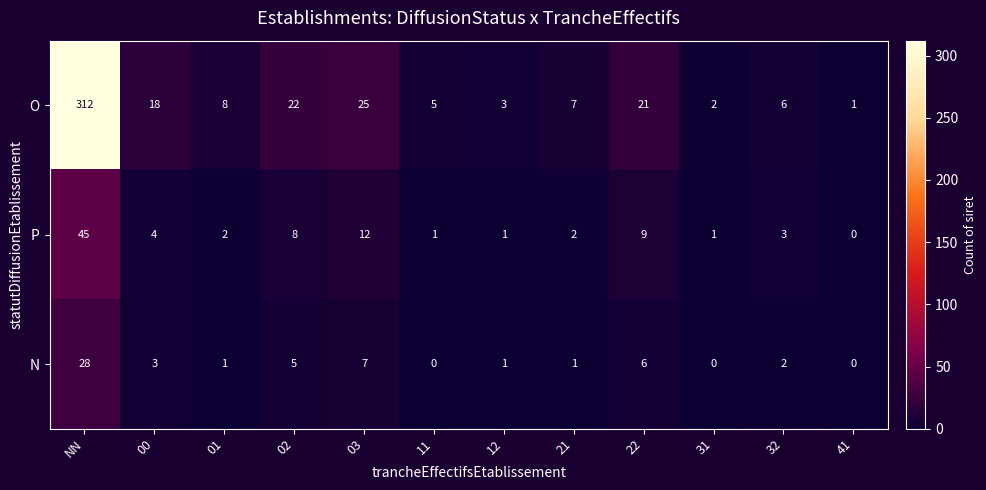

At 01, list the series in order from largest to smallest.

O, P, N